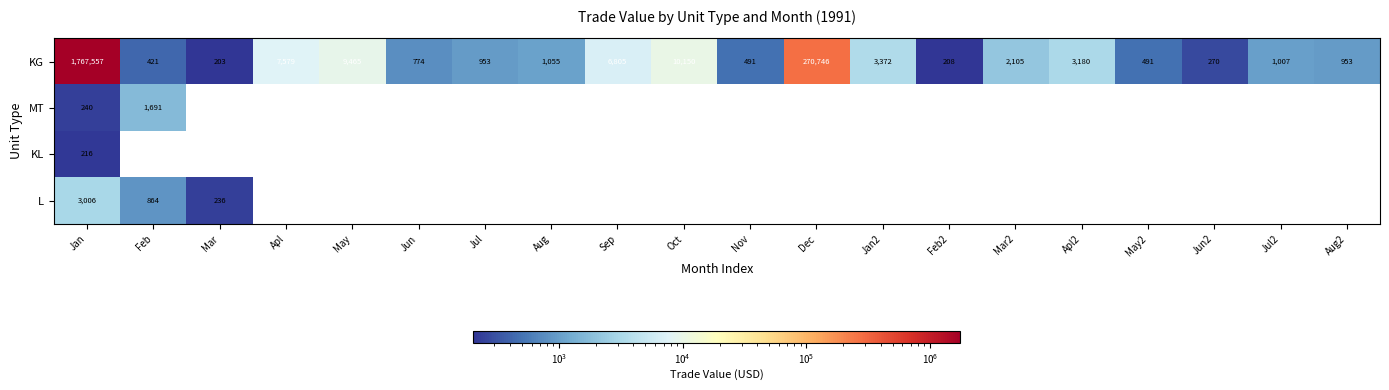

How many series are shown in this chart?

4